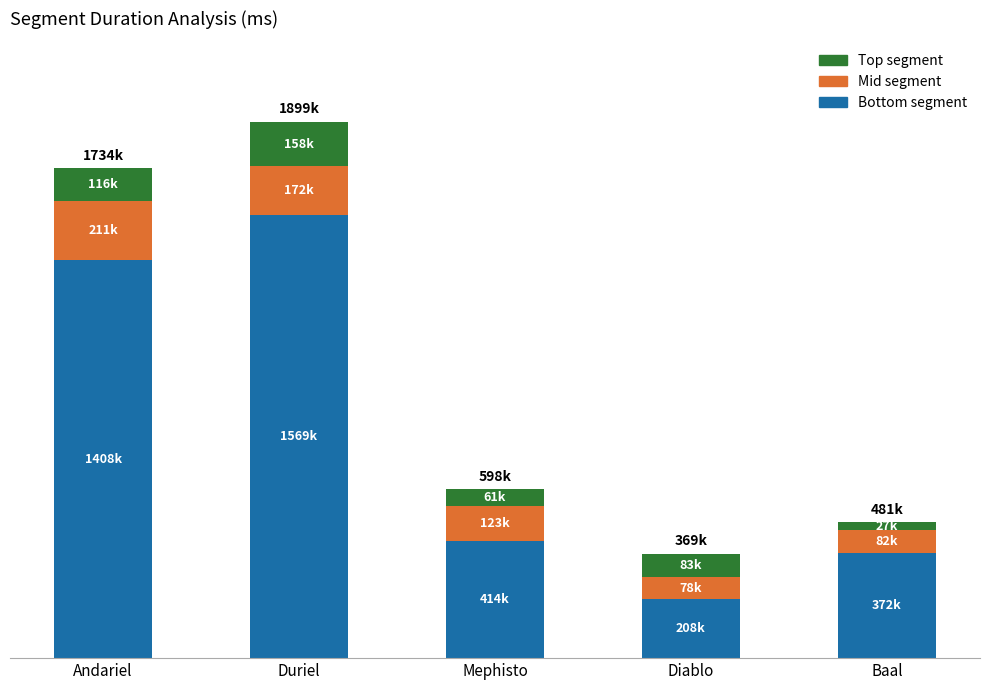

What are all the series names shown in the legend?

Top segment, Mid segment, Bottom segment